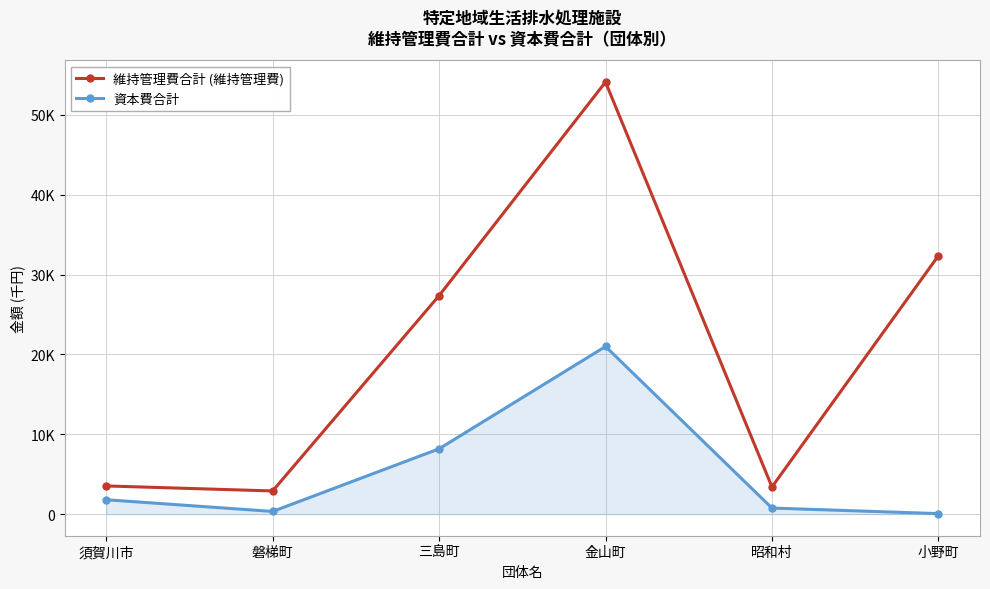

Is this an area chart (filled region under the line)?

Yes